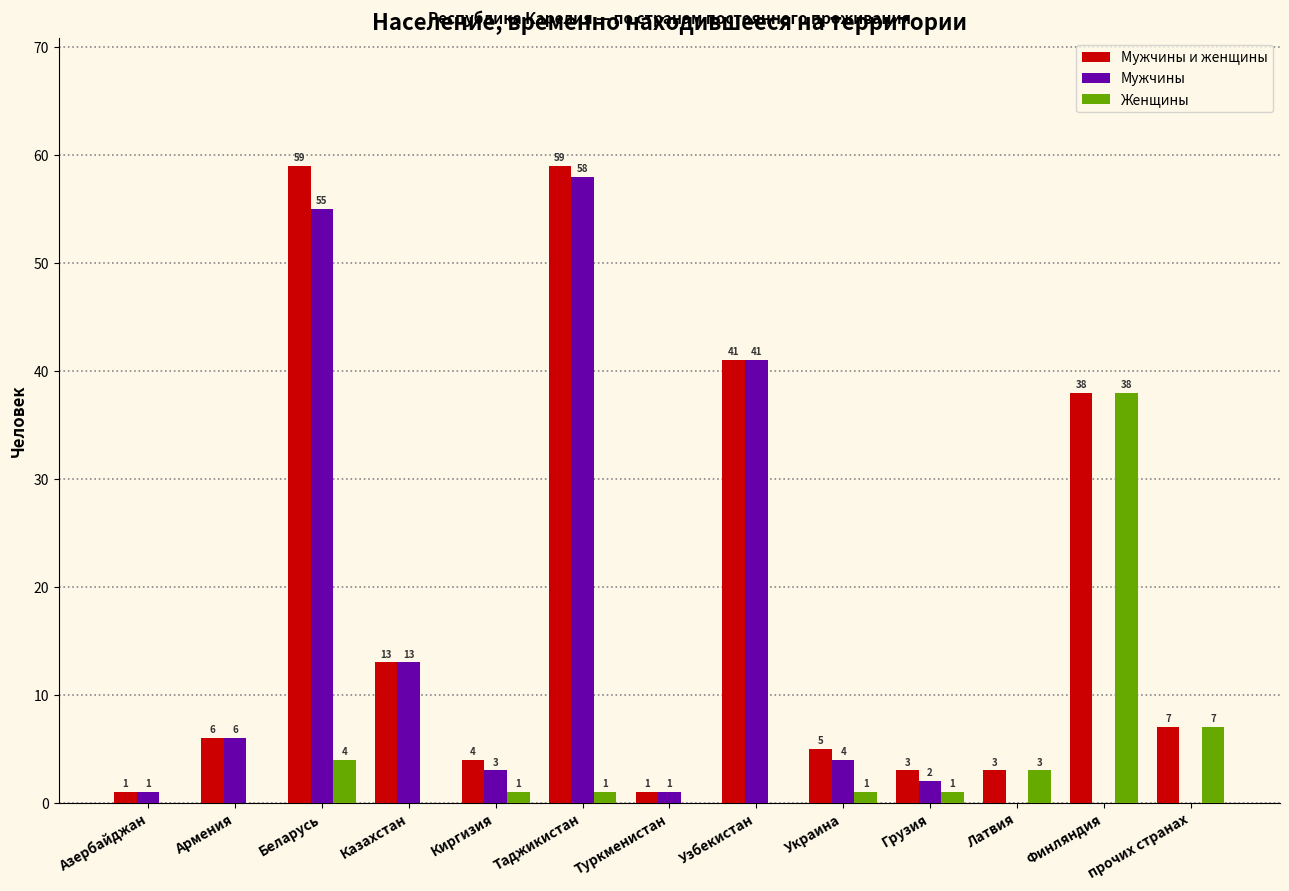

Which series has the largest total across all categories?

Мужчины и женщины